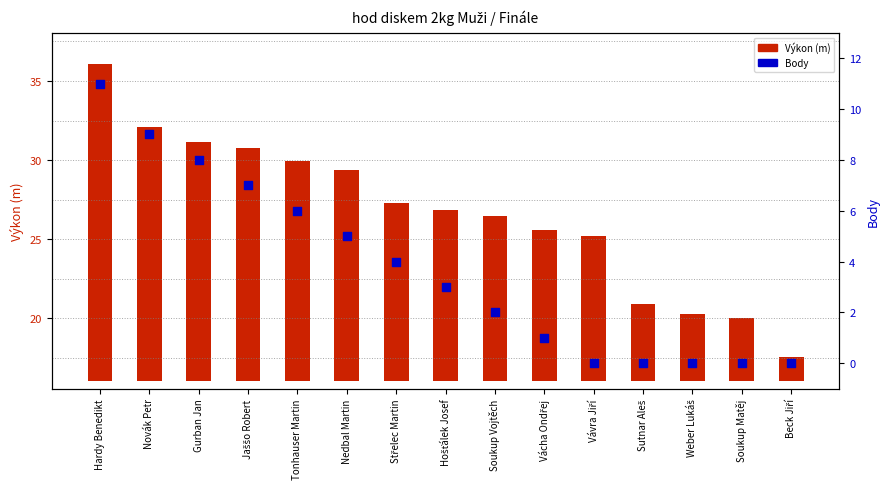

What is the total value across all series at Novák Petr?

25.1